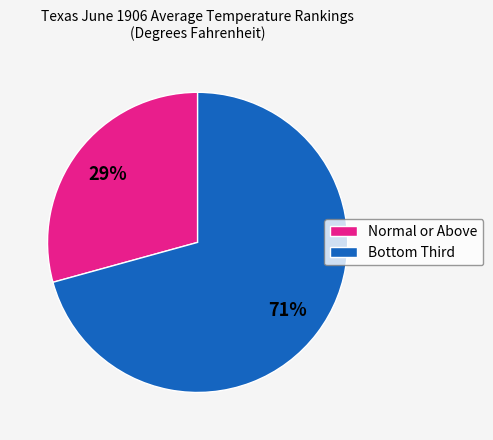

What is the largest slice in the pie chart?

Bottom Third